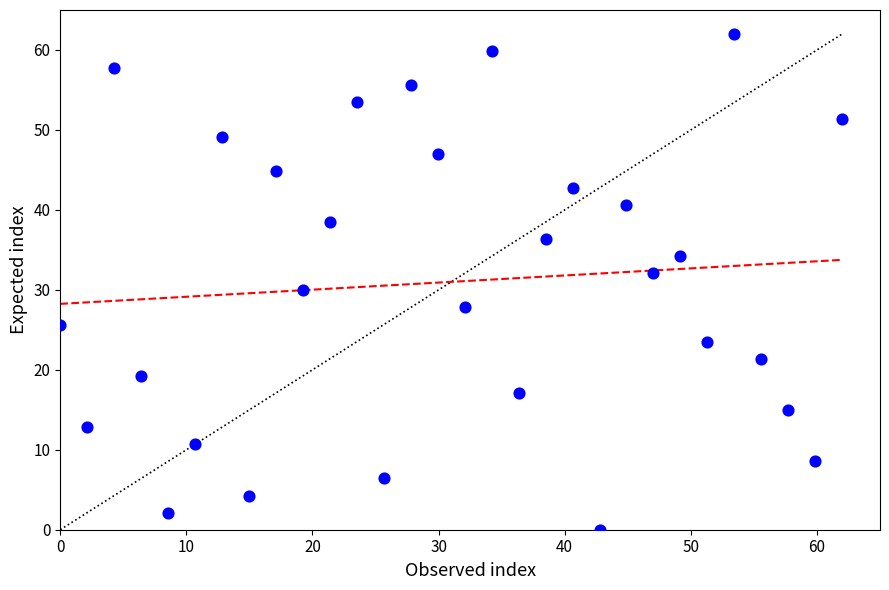

What is the range of Y values (max minus min)?

62.0